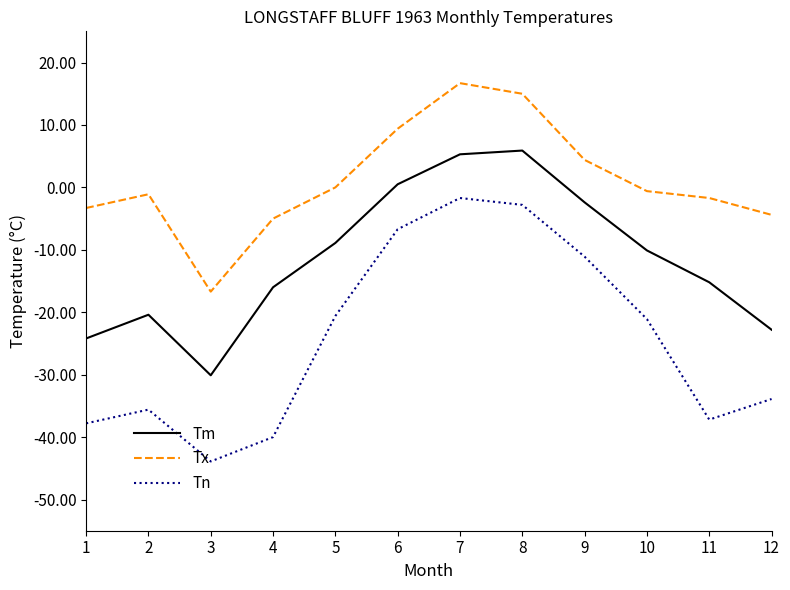

True or false: Tx and Tm cross at least once.

False